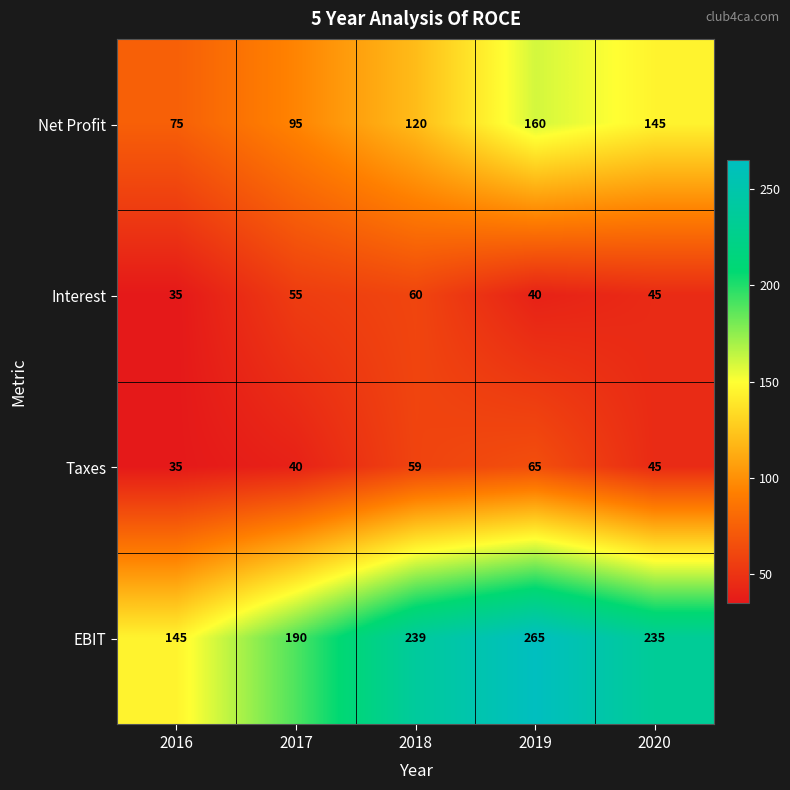

What is the highest value of the Taxes series?

65